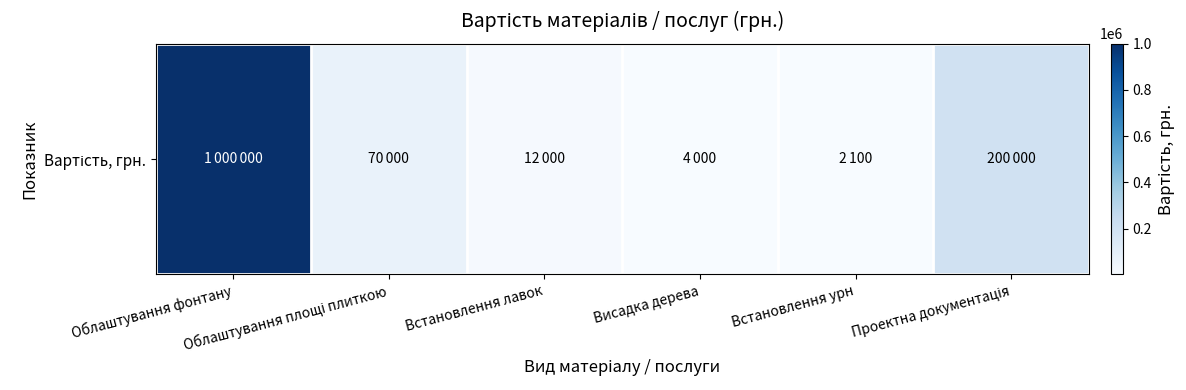

What is the smallest value displayed?

2100